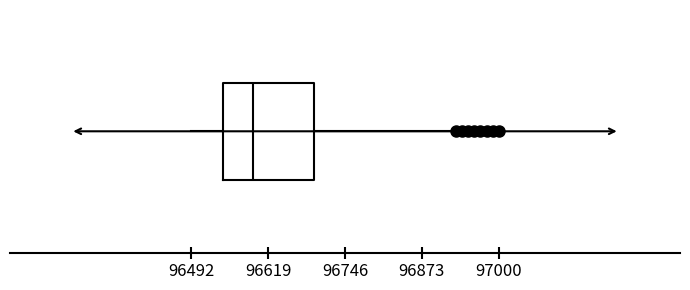

Where does the median line of the box sit on the x-axis? The values are not printed on the chart, so give them approximately, as read against the axis.

96600